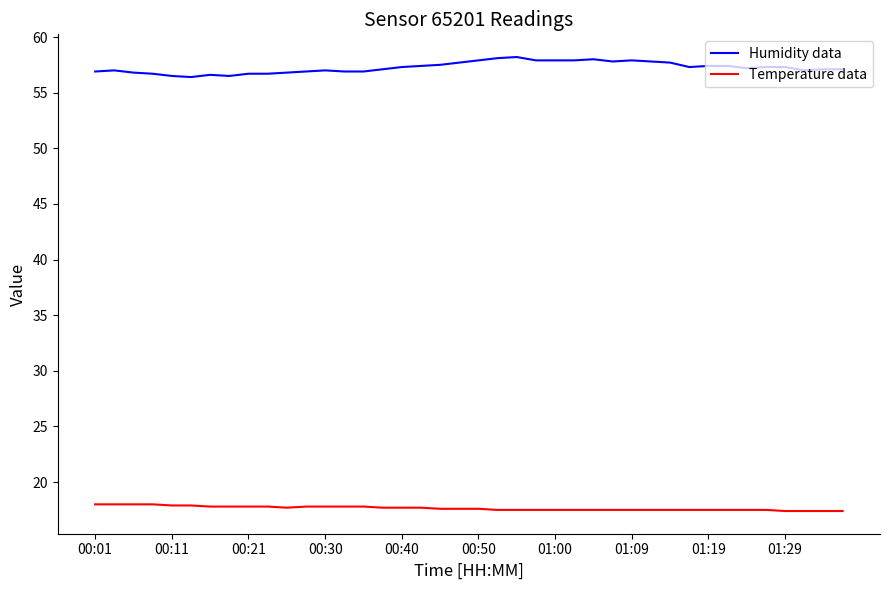

What is the lowest value of the Temperature data series?

17.4